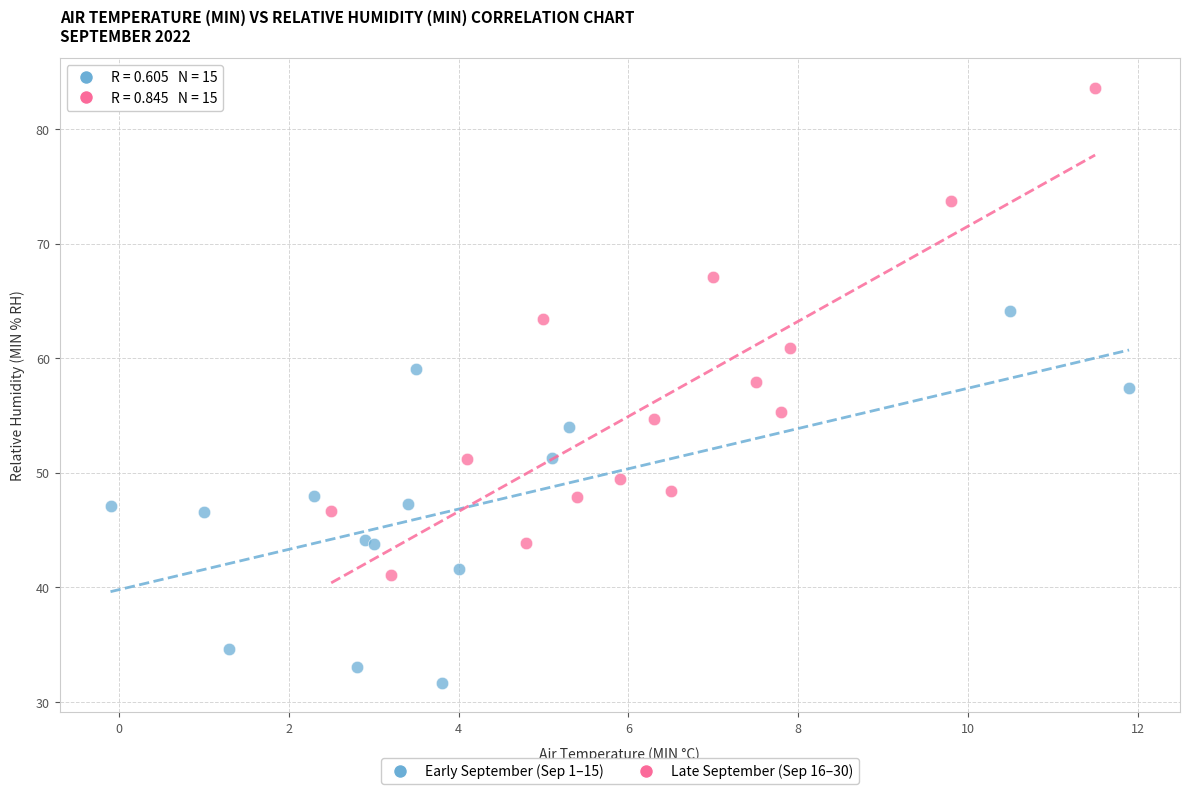

Which series contains the lowest Y value?

Early September (Sep 1–15)